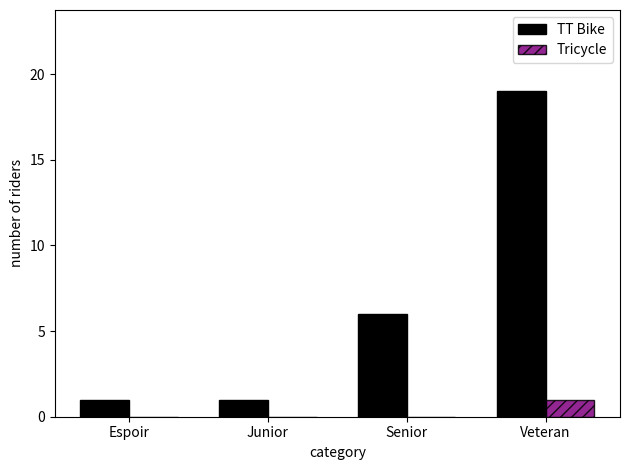

What is the sum of the TT Bike values at Espoir and Junior?

2